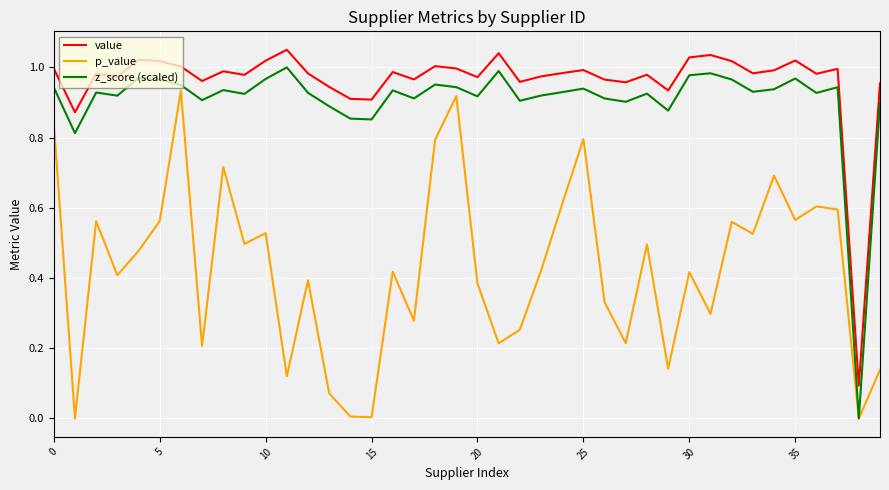

Which series has the largest total across all categories?

value